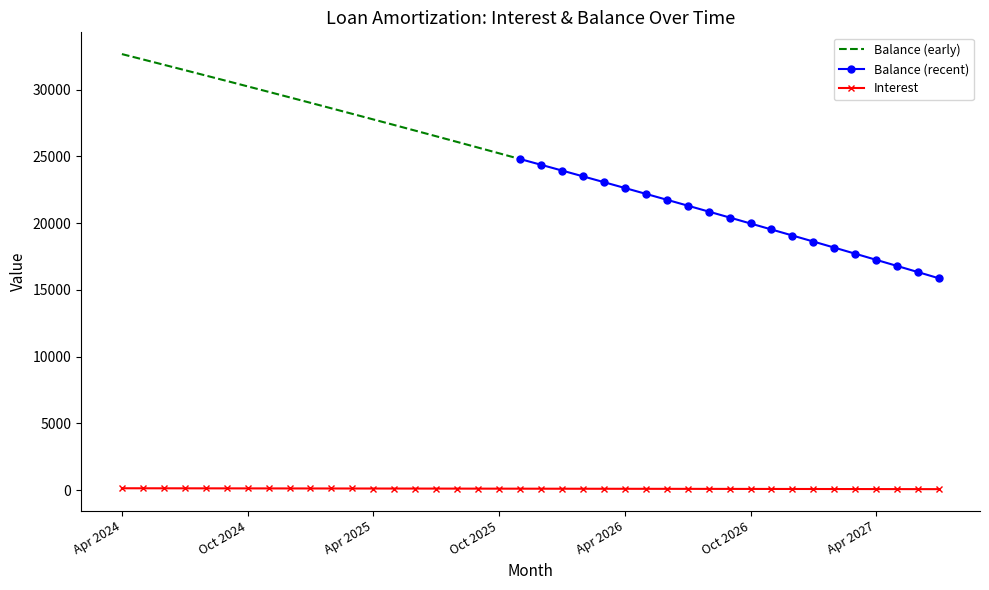

Approximately how many times larger is the value at Jan 2025 compared to Dec 2026?

1.5